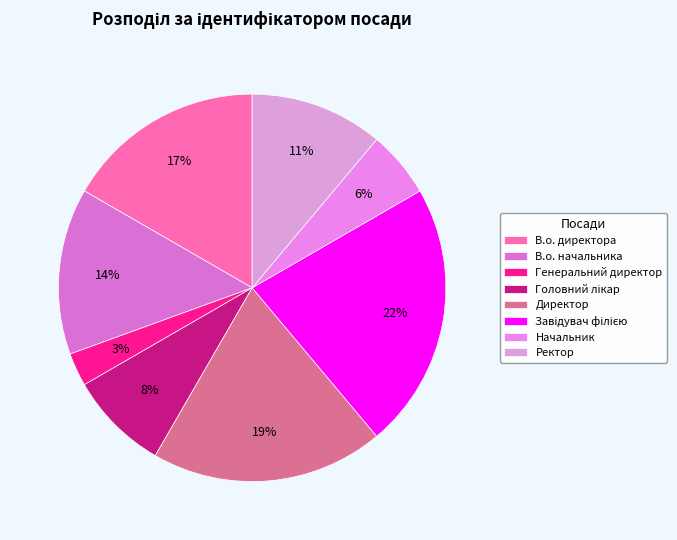

The В.о. начальника slice represents 14% of the pie. True or false?

True